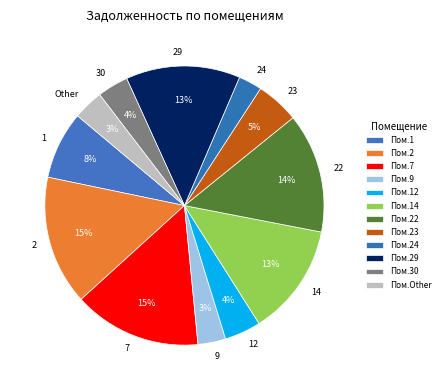

Which has a higher value, 30 or 14?

14